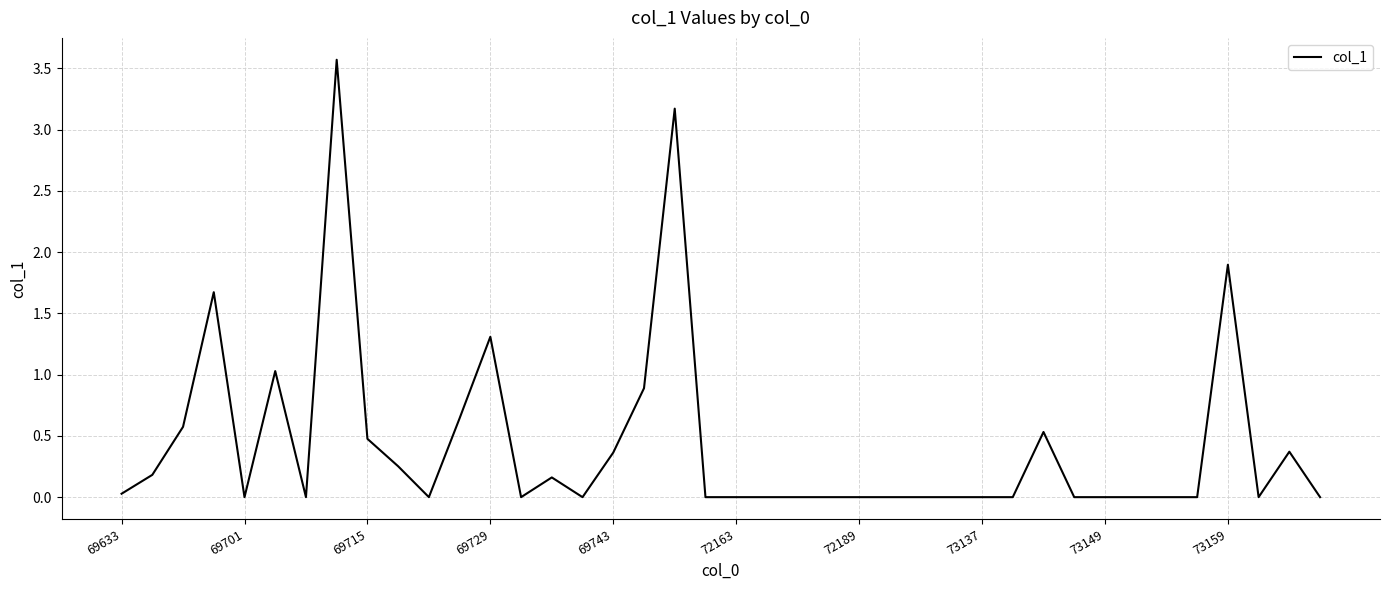

What is the difference between the maximum and minimum values?

3.6